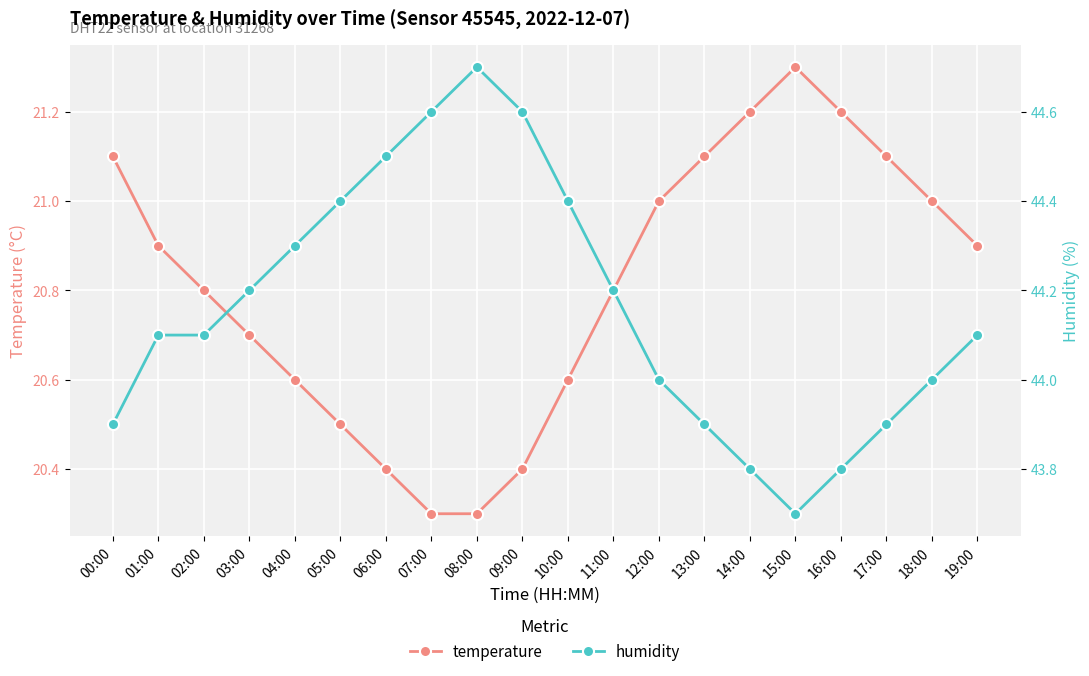

What is the sum of all temperature values?

416.2